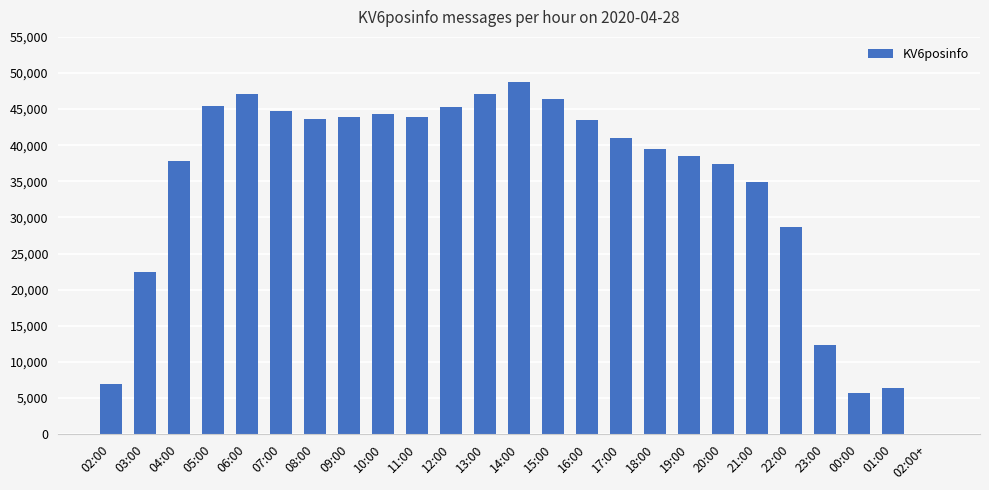

Count the number of categories in the chart.

25